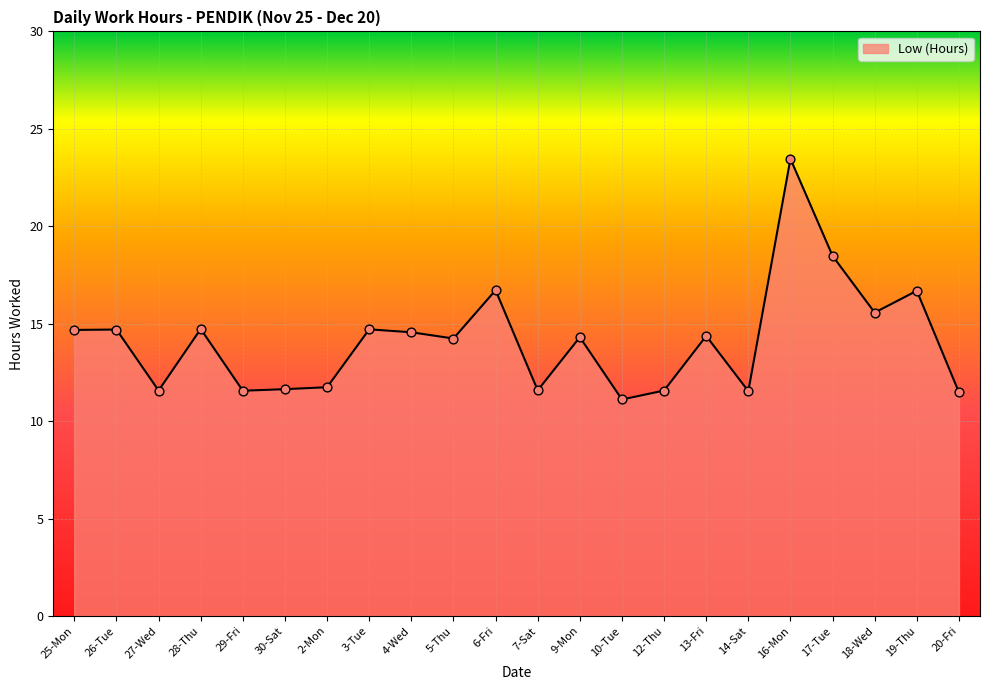

Between 19-Thu and 25-Mon, which is larger?

19-Thu